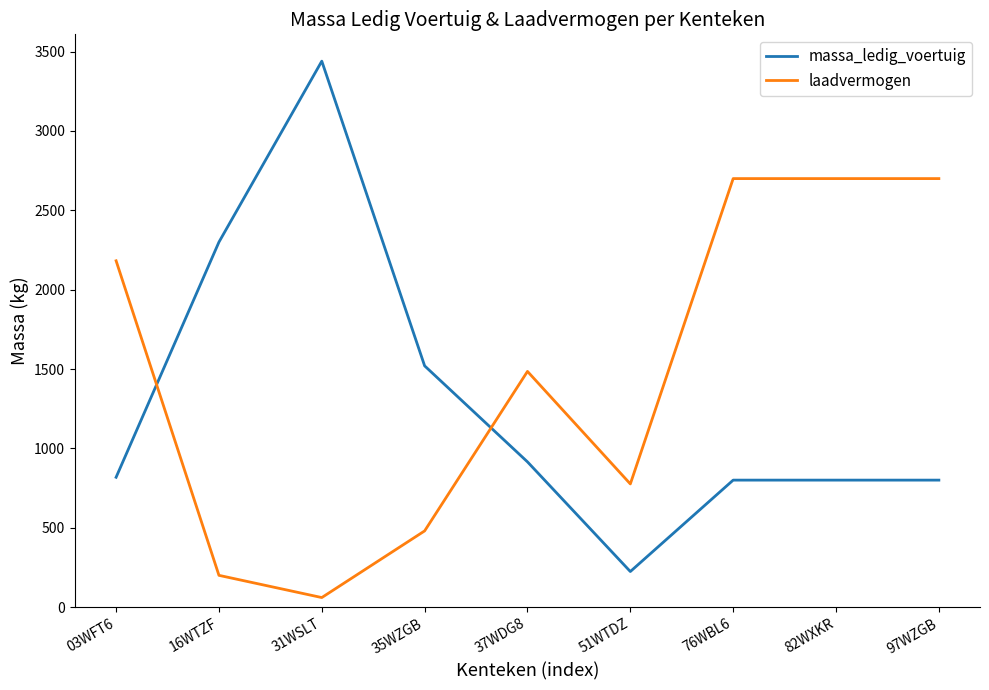

At which label does massa_ledig_voertuig reach its peak?

31WSLT